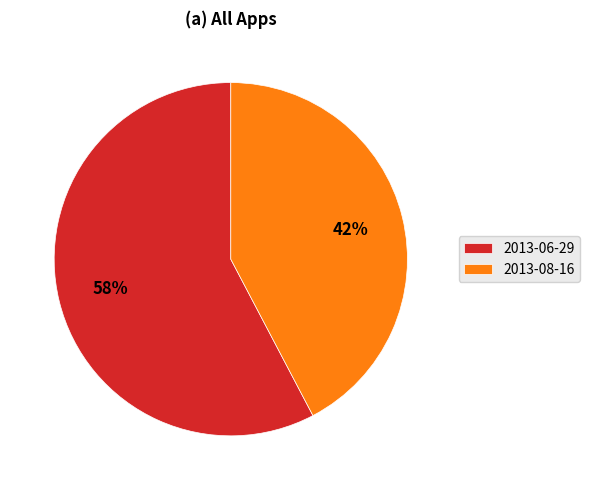

Is it true that 2013-06-29 is 58% of the pie?

True